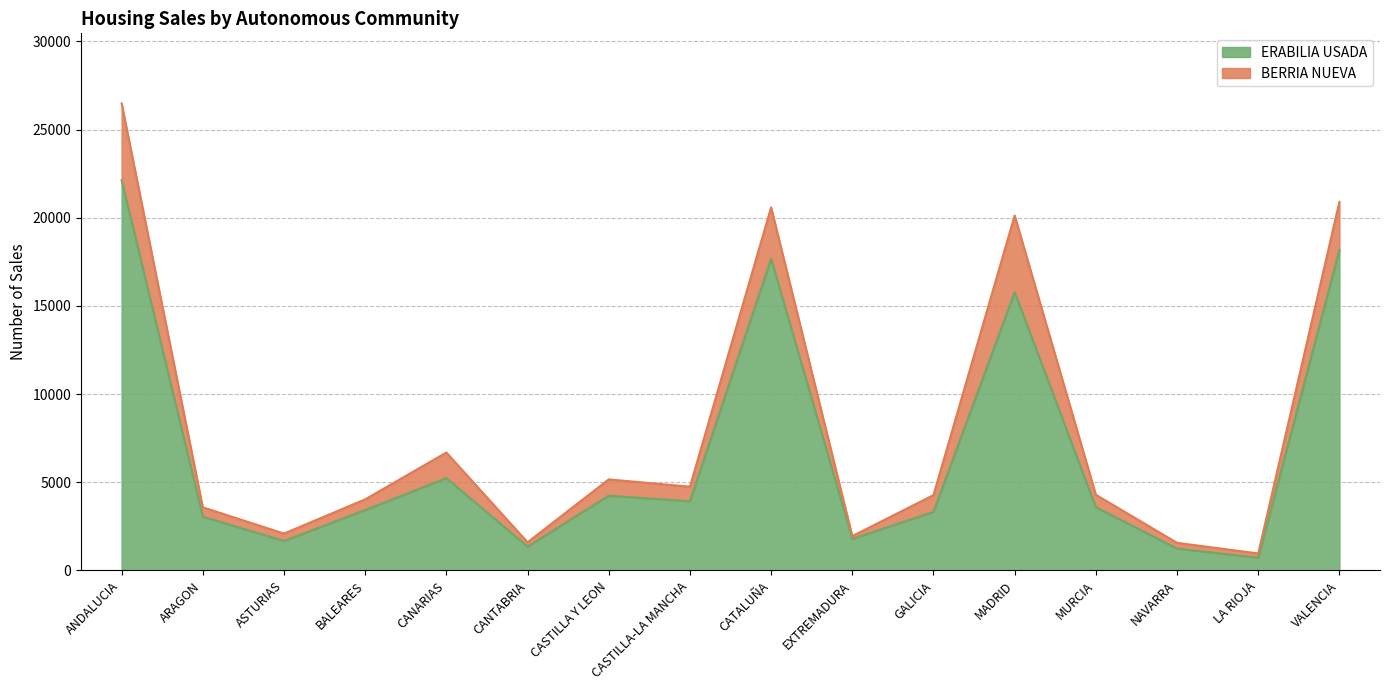

What is the lowest value of the ERABILIA USADA series?

715